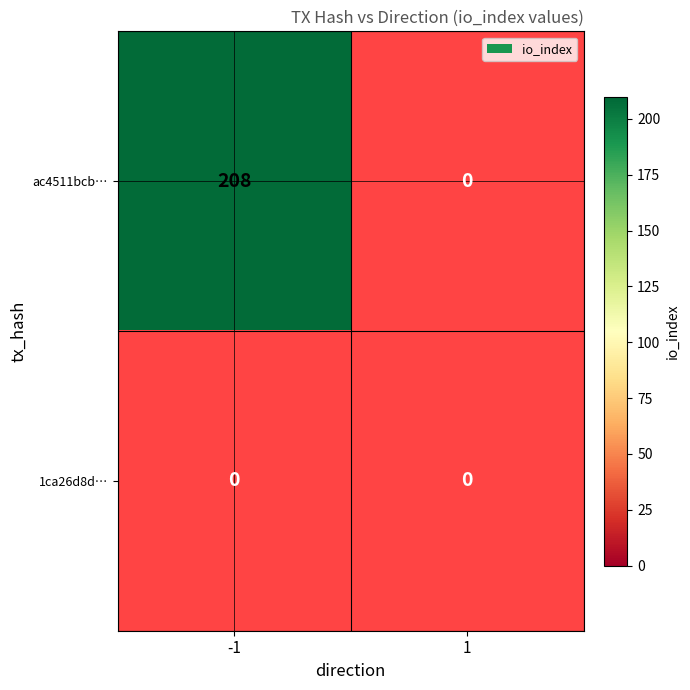

Which category has the lowest value across all series?

1